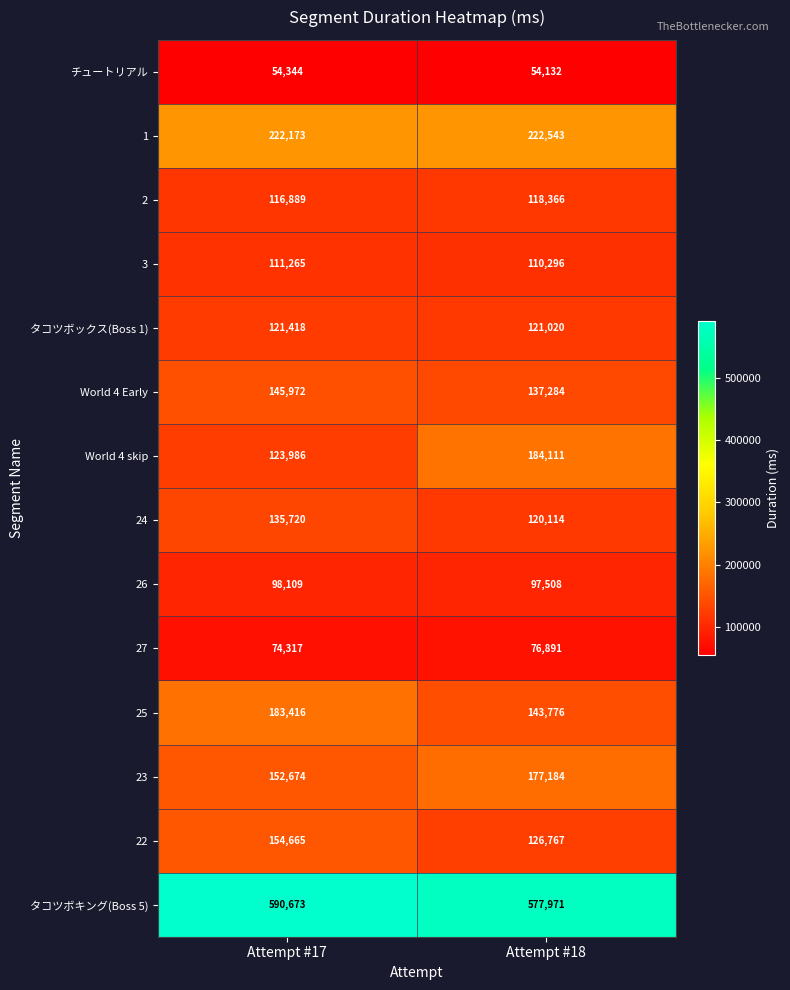

At Attempt #18, list the series in order from smallest to largest.

チュートリアル, 27, 26, 3, 2, 24, タコツボックス(Boss 1), 22, World 4 Early, 25, 23, World 4 skip, 1, タコツボキング(Boss 5)